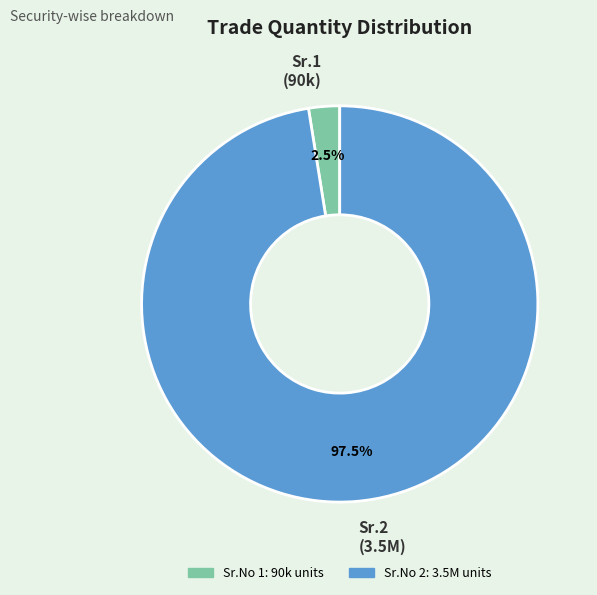

To the nearest percent, what is the average slice percentage?

50%